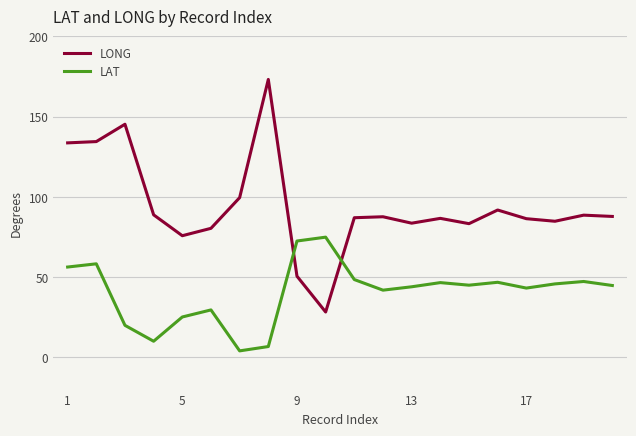

List the series in order of their overall mean, highest first.

LONG, LAT